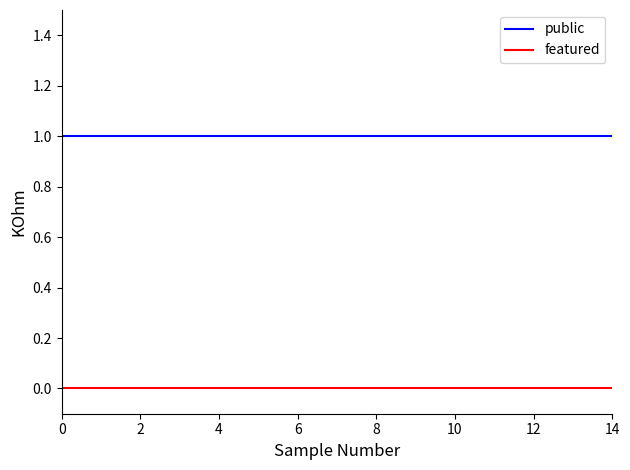

True or false: public and featured cross at least once.

False